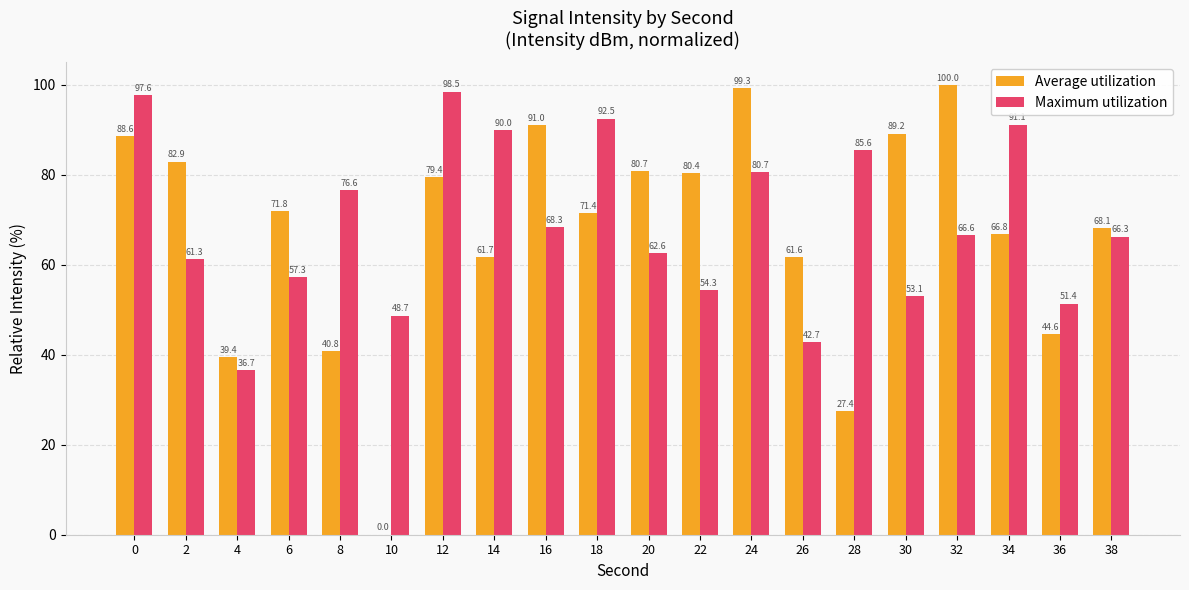

Which series has the largest total across all categories?

Maximum utilization